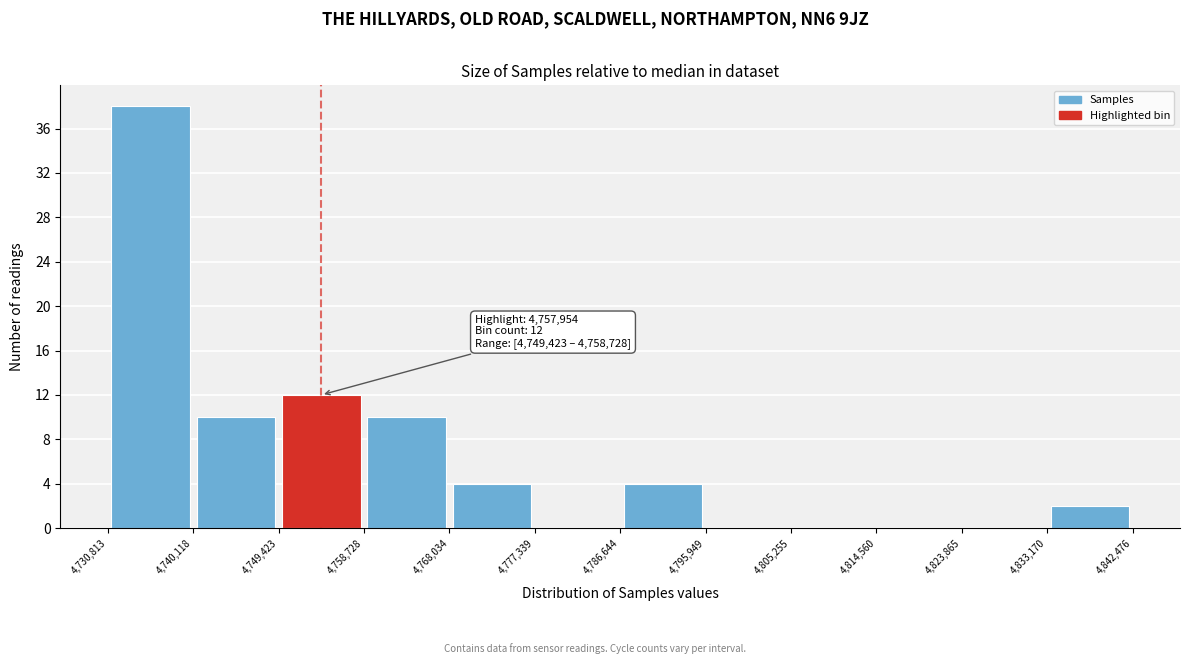

Over which range of the x-axis is the bar tallest?

4,730,813 to 4,740,118